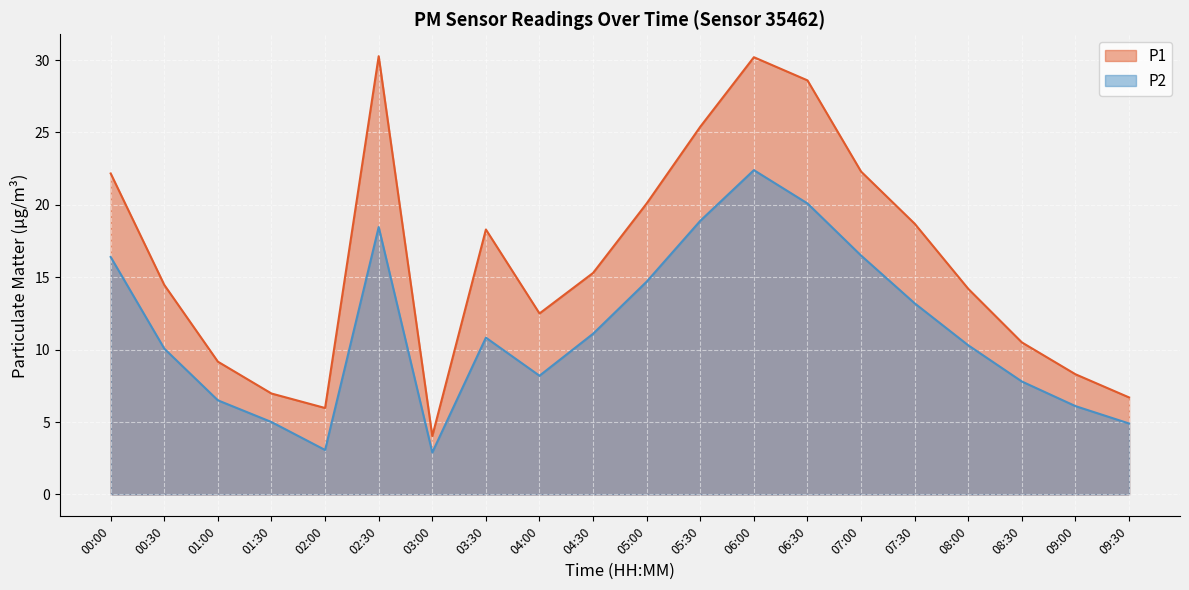

What is the smallest value displayed?

2.9